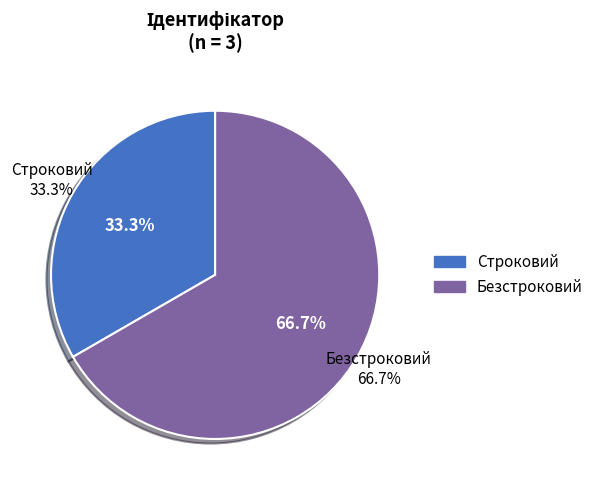

Which slice is the smallest?

Строковий